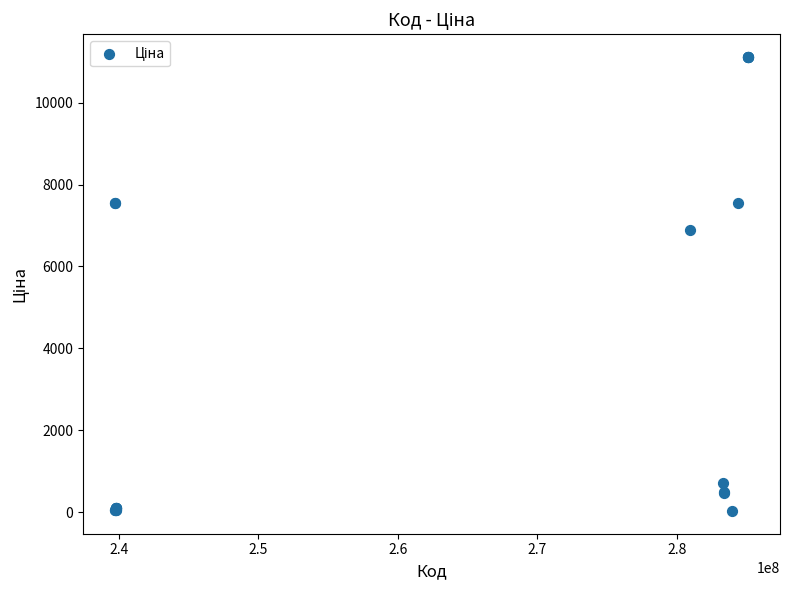

What Y value in the scatter plot is closest to 5572?

6879.5